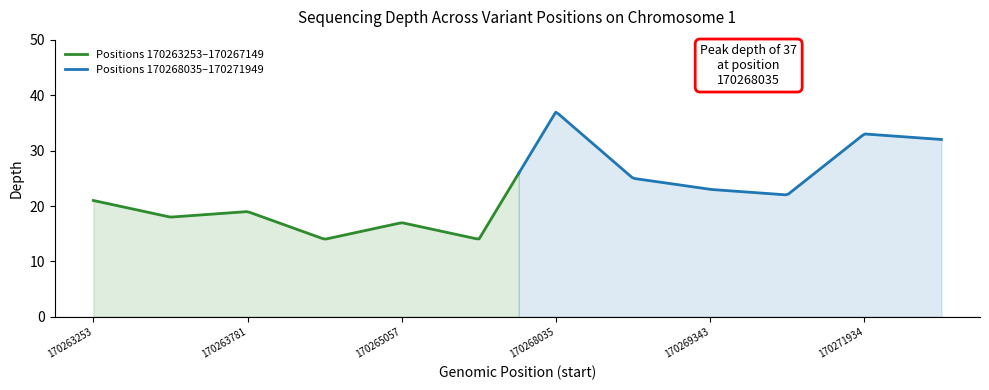

What is the maximum value for Positions 170263253–170267149?

25.9